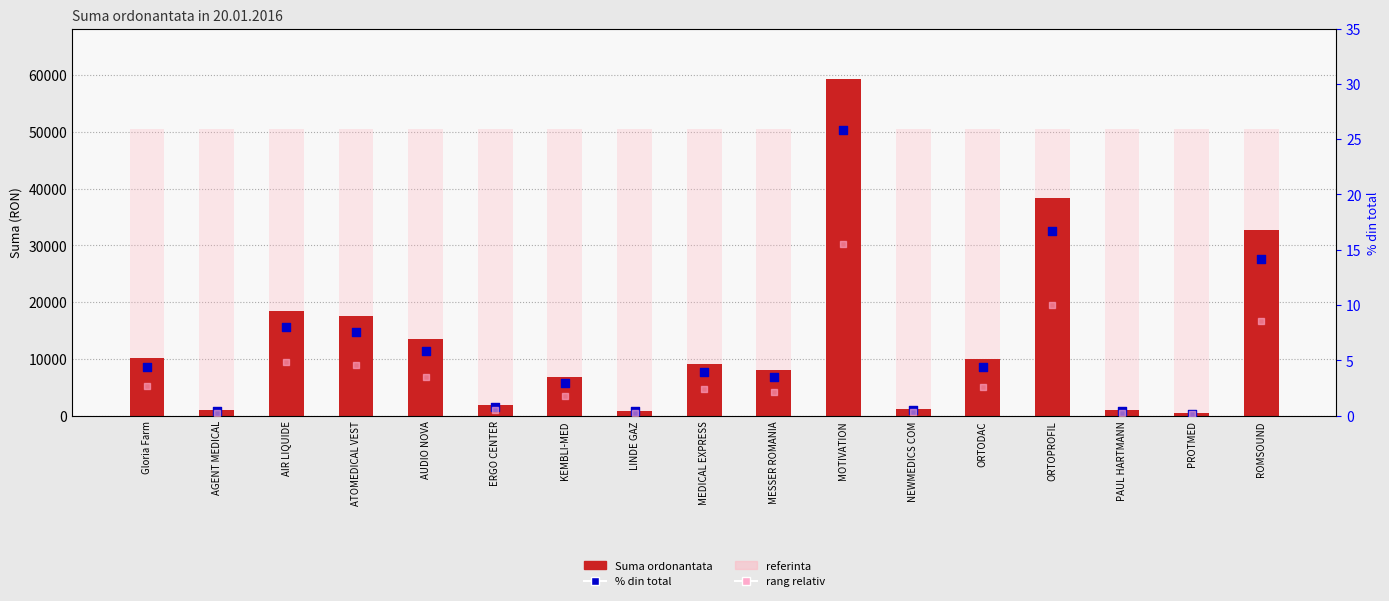

Is the value of Suma ordonantata at PROTMED greater than the value of rang relativ at ATOMEDICAL VEST?

Yes